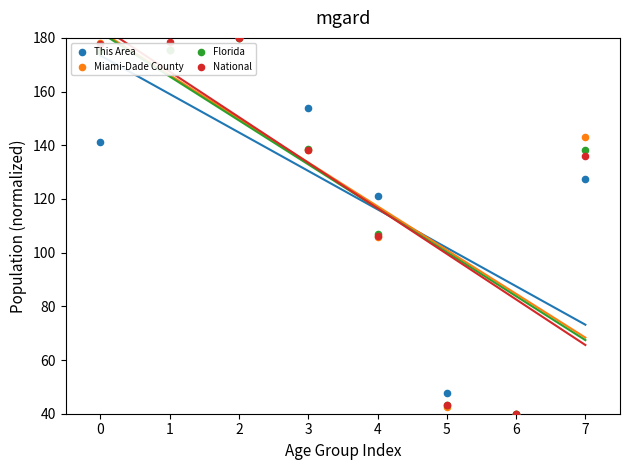

What are all the series names shown in the legend?

This Area, Miami-Dade County, Florida, National